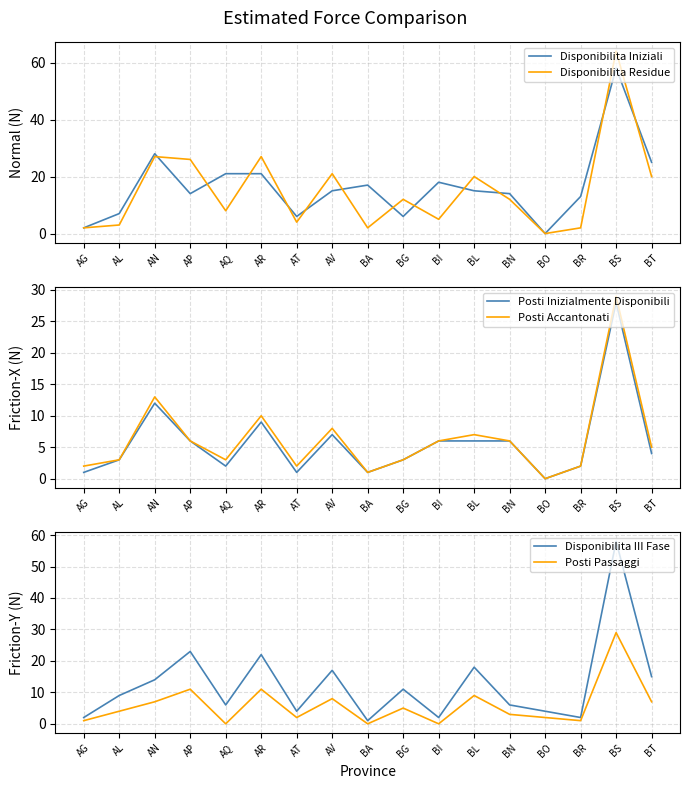

What is the sum of the Disponibilita Iniziali values at BG and AQ?

27